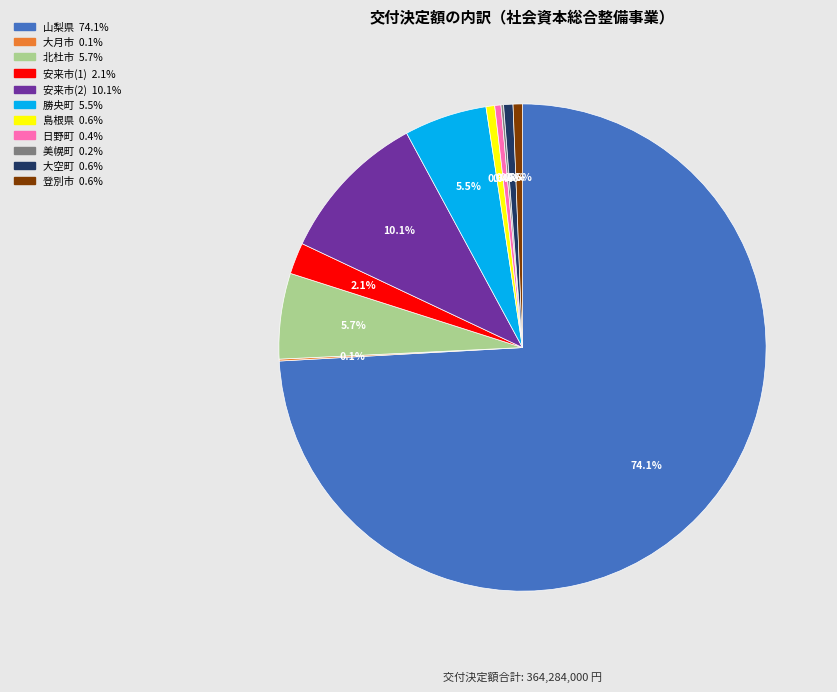

To the nearest percent, what is the average slice percentage?

9%